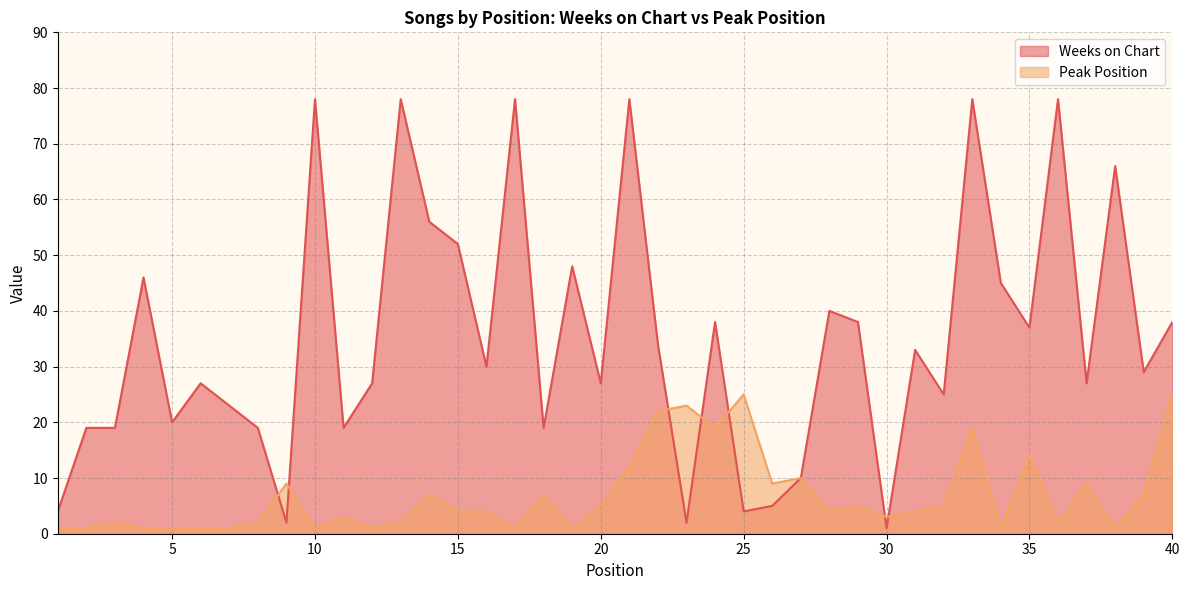

Reading right to left, extract all data points from this chart.

Weeks on Chart: 40=38	39=29	38=66	37=27	36=78	35=37	34=45	33=78	32=25	31=33	30=1	29=38	28=40	27=10	26=5	25=4	24=38	23=2	22=34	21=78	20=27	19=48	18=19	17=78	16=30	15=52	14=56	13=78	12=27	11=19	10=78	9=2	8=19	7=23	6=27	5=20	4=46	3=19	2=19	1=4
Peak Position: 40=25	39=7	38=1	37=9	36=2	35=14	34=1	33=19	32=5	31=4	30=3	29=5	28=4	27=10	26=9	25=25	24=19	23=23	22=22	21=12	20=5	19=1	18=7	17=1	16=4	15=4	14=7	13=2	12=1	11=3	10=1	9=9	8=2	7=1	6=1	5=1	4=1	3=2	2=1	1=1